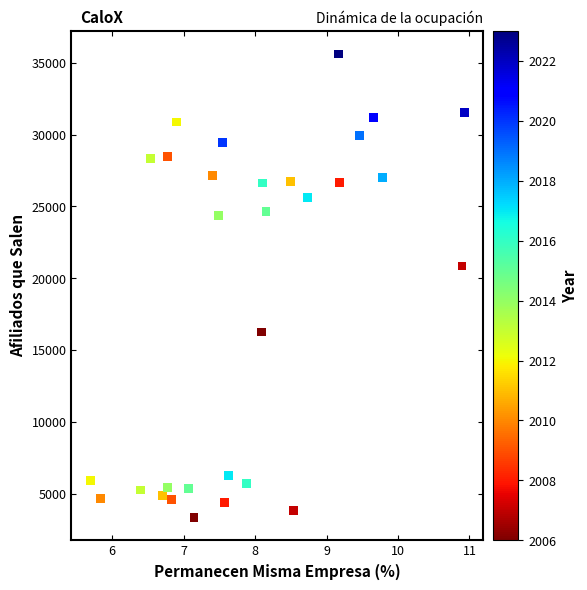

What Y value in the scatter plot is closest to 19491?

20854